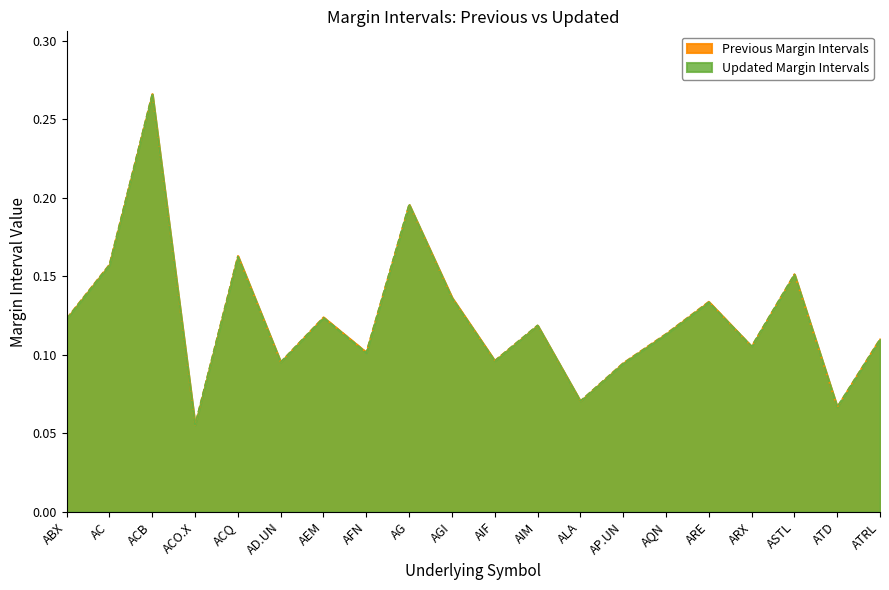

What is the label of the 12th point from the right?

AG